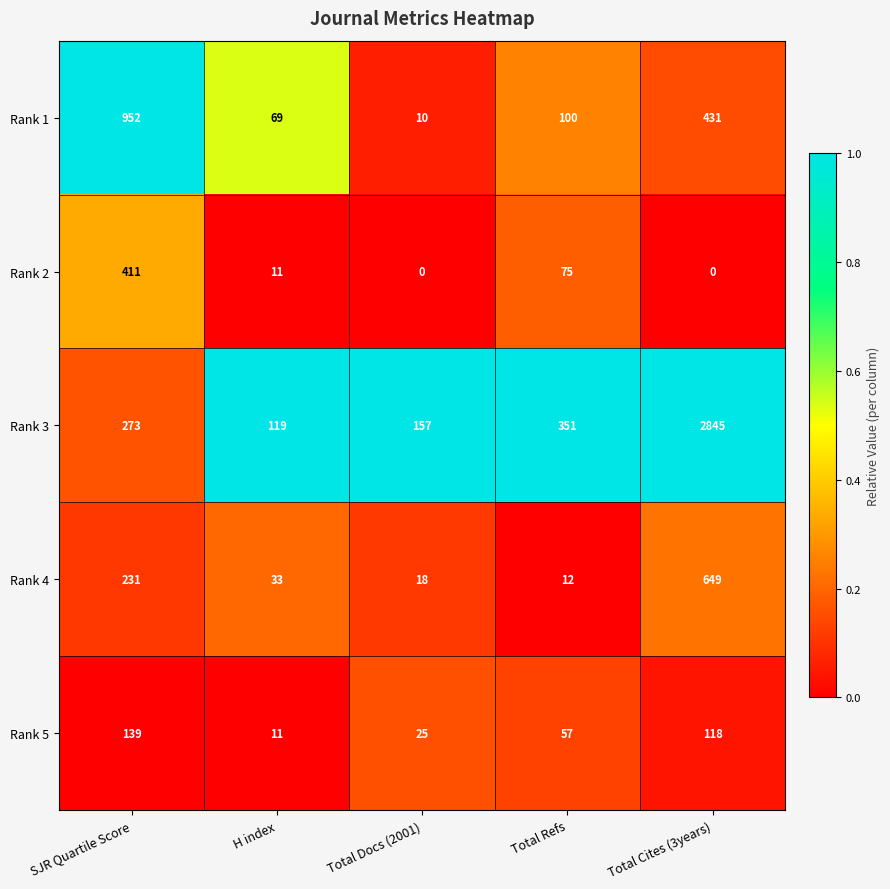

Where does the Rank 4 series first go above 33?

SJR Quartile Score